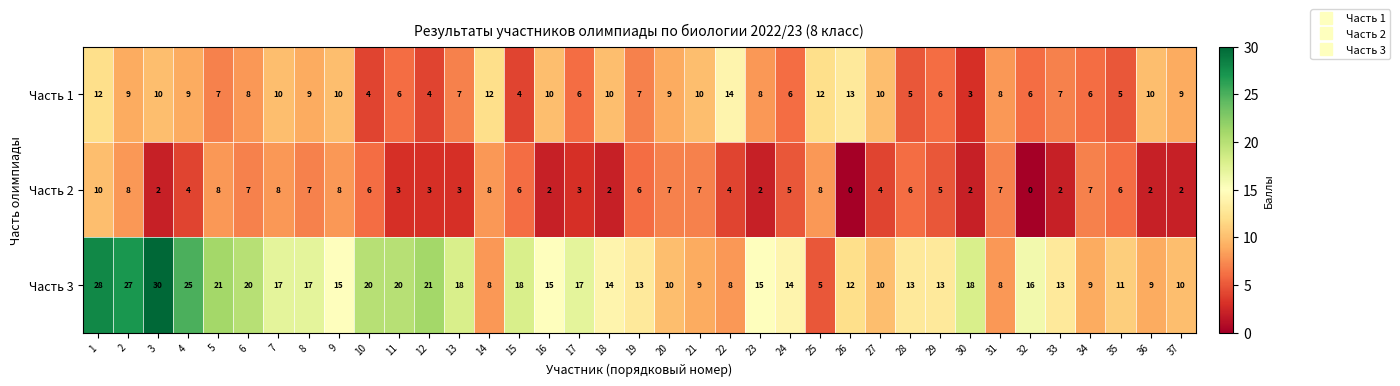

What value does the Часть 1 series have at 1?

12